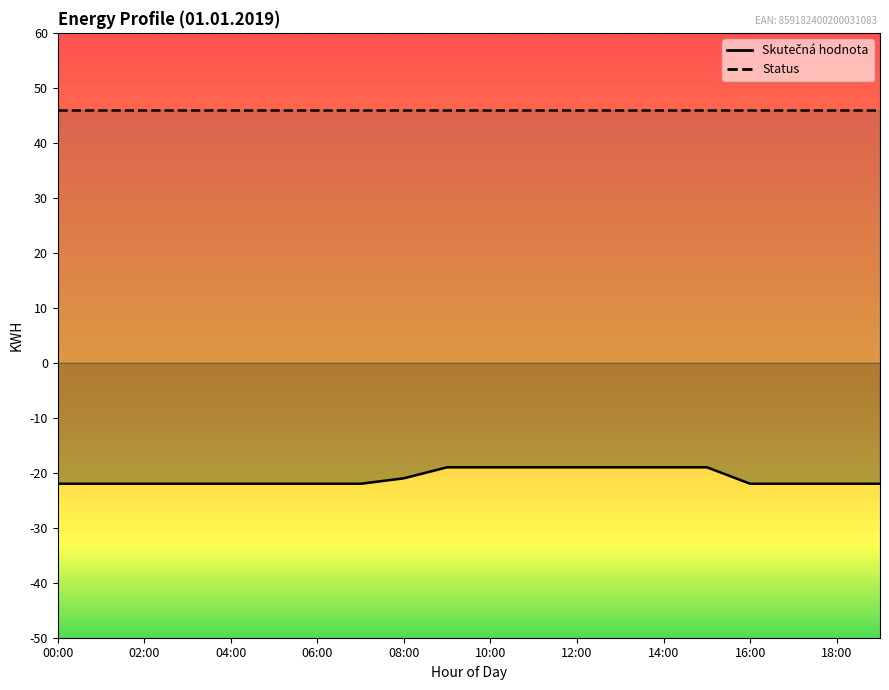

Reading left to right, what are all the values shown in this chart?

-22	-22	-22	-22	-22	-22	-22	-22	-21	-19	-19	-19	-19	-19	-19	-19	-22	-22	-22	-22